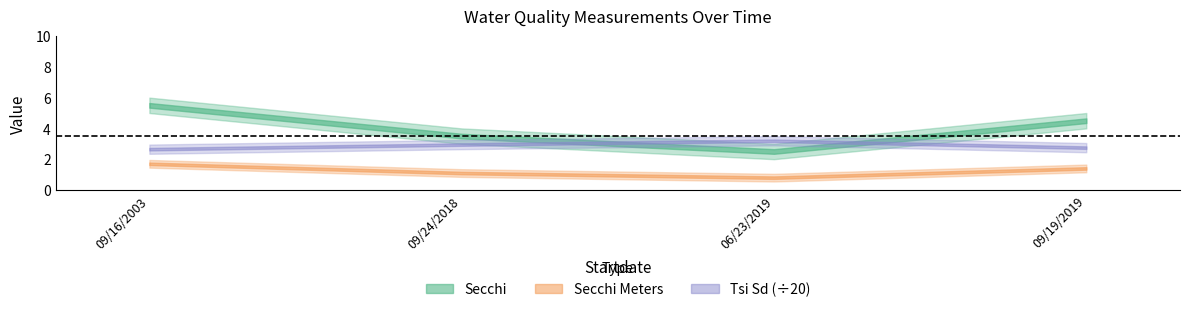

Reading left to right, what are all the values shown in this chart?

Secchi: 5.5	3.5	2.5	4.5
Secchi Meters: 1.7	1.1	0.8	1.4
Tsi Sd: 53.0	59.0	64.0	55.0